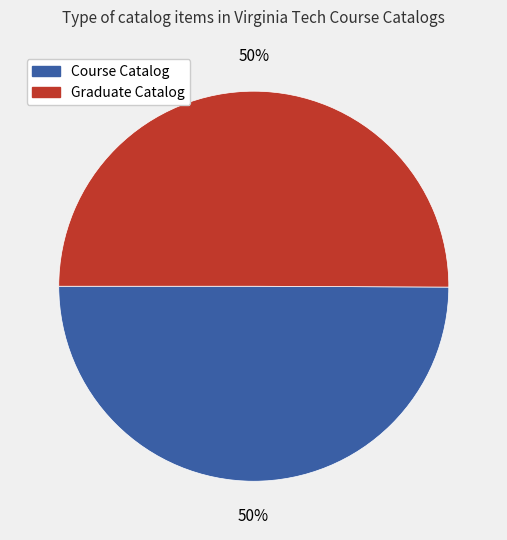

Approximately how many times larger is the value at Course Catalog compared to Graduate Catalog?

1.0